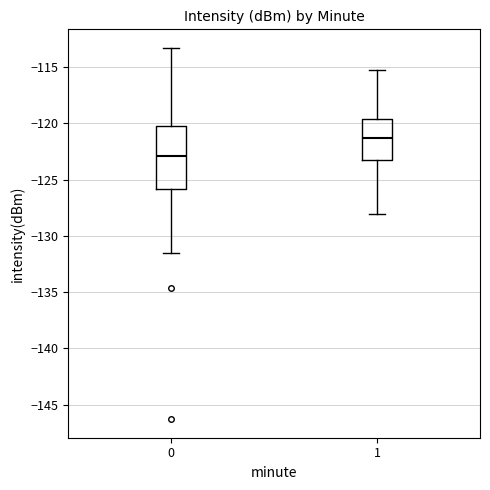

Which box has the highest median line?

1